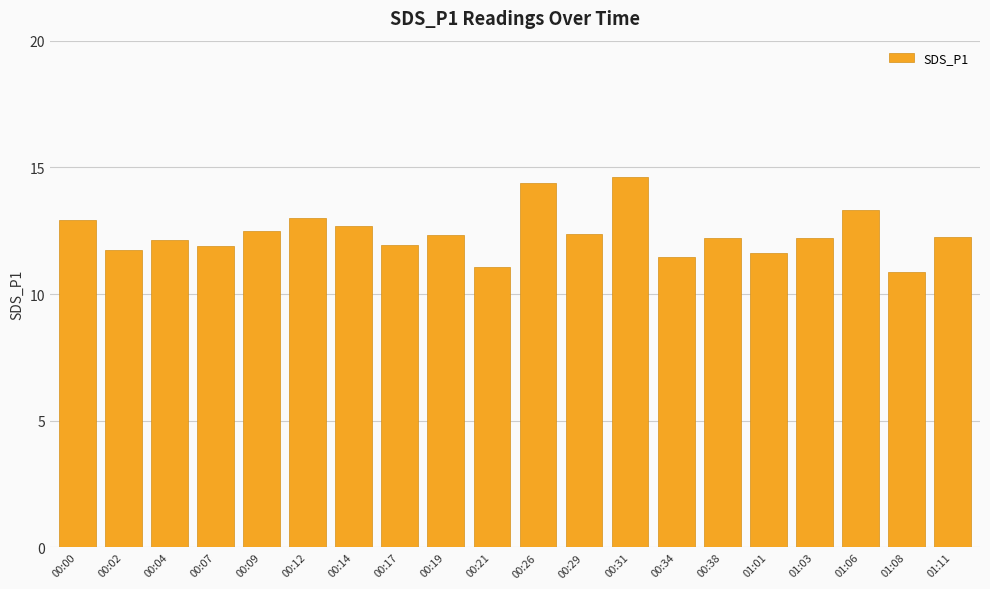

What is the sum of the values at 00:26 and 01:11?

26.6